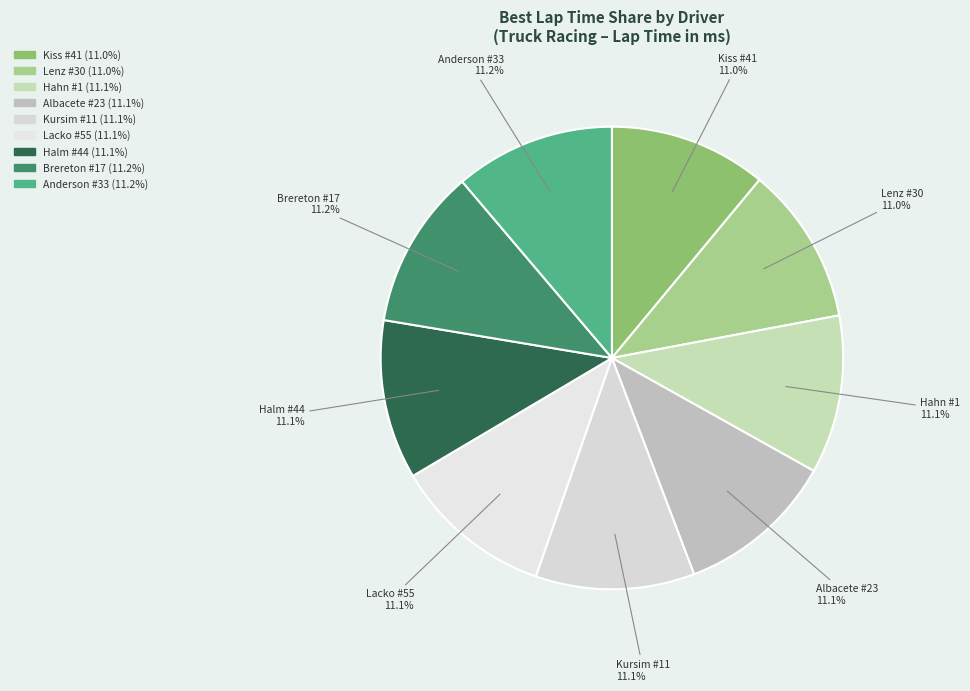

What percentage is NOT represented by Kursim #11?

88.9%